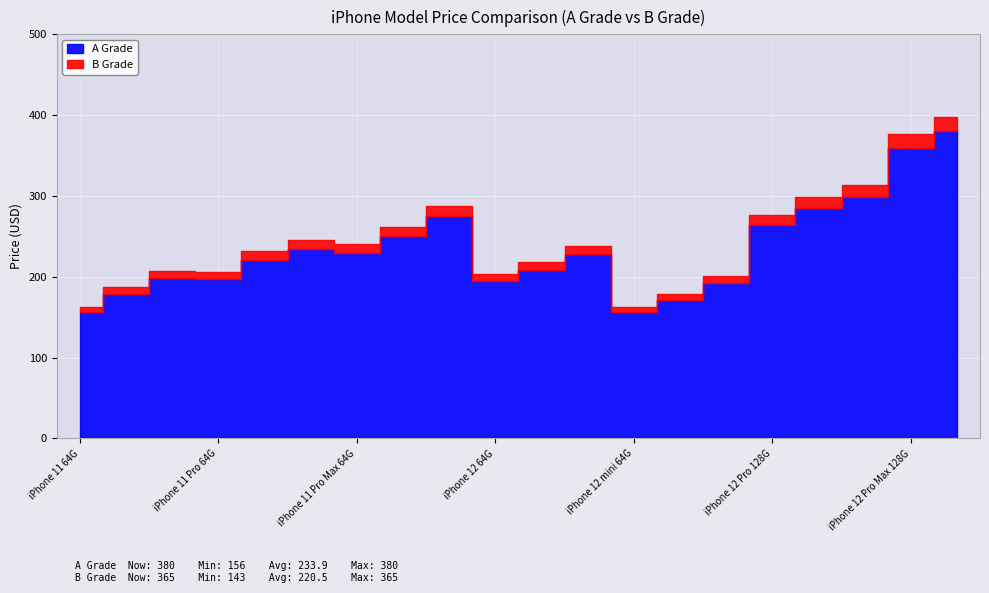

At iPhone 11 Pro Max 256G, list the series in order from smallest to largest.

B Grade, A Grade